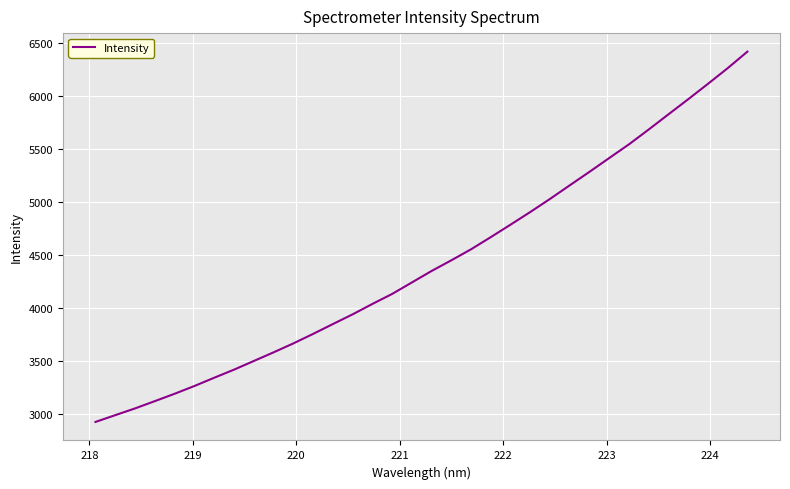

What is the difference between the maximum and minimum values?

3495.6